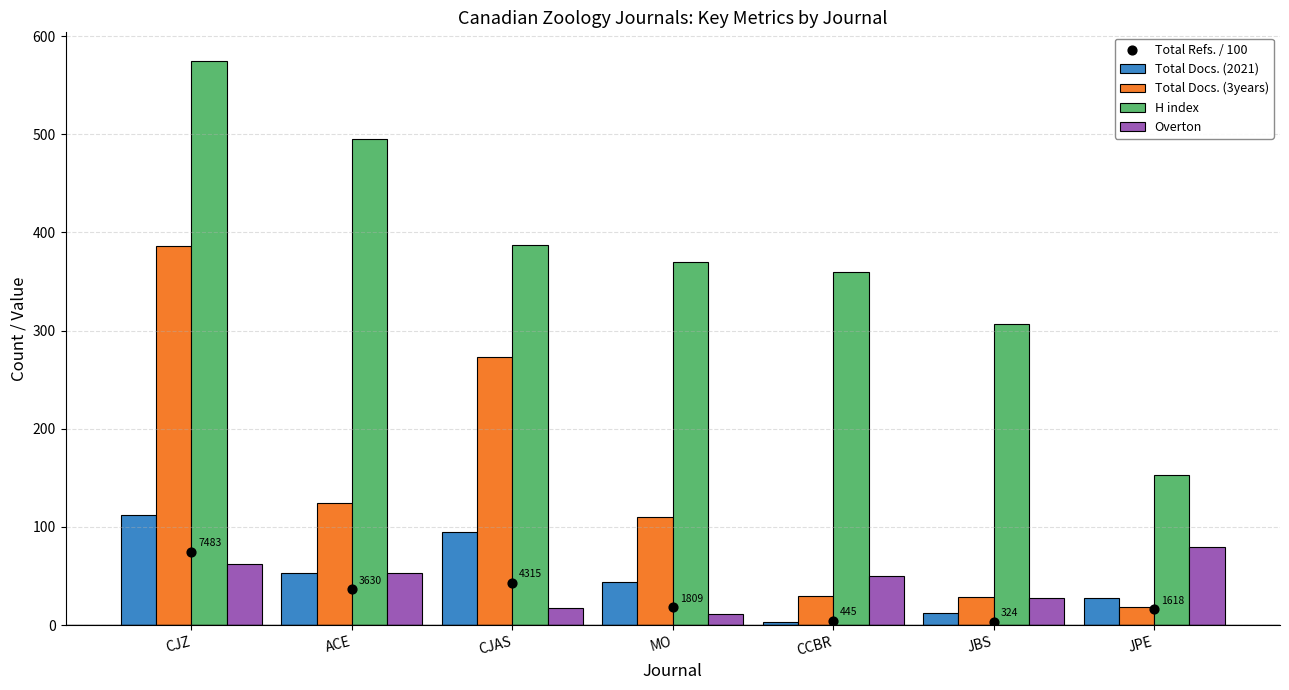

What is the total value across all series at JBS?

379.2